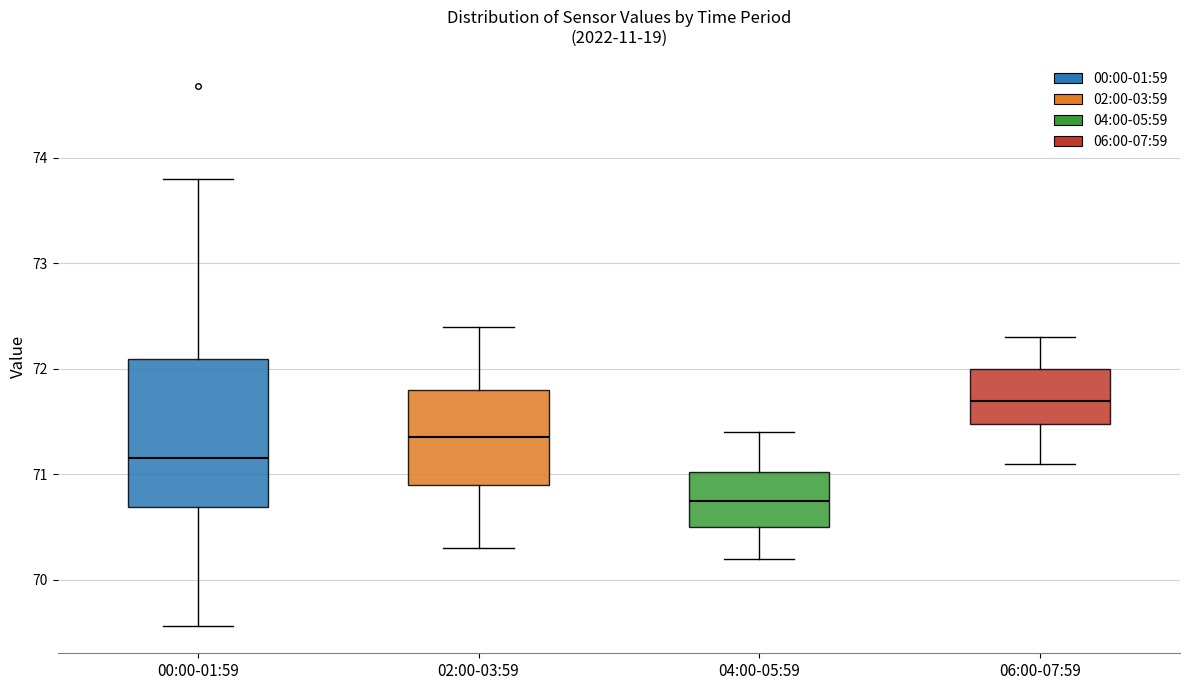

Reading left to right, transcribe this box plot: for each box, give where its median line is, the range the box spans, and where its two whiskers end, as read against the y-axis. The values are not printed on the chart, so give them approximately, as read against the axis.

00:00-01:59: median 71.2, box 70.7 to 72.1, whiskers 69.6 to 73.8
02:00-03:59: median 71.4, box 70.9 to 71.8, whiskers 70.3 to 72.4
04:00-05:59: median 70.8, box 70.5 to 71.0, whiskers 70.2 to 71.4
06:00-07:59: median 71.7, box 71.5 to 72.0, whiskers 71.1 to 72.3